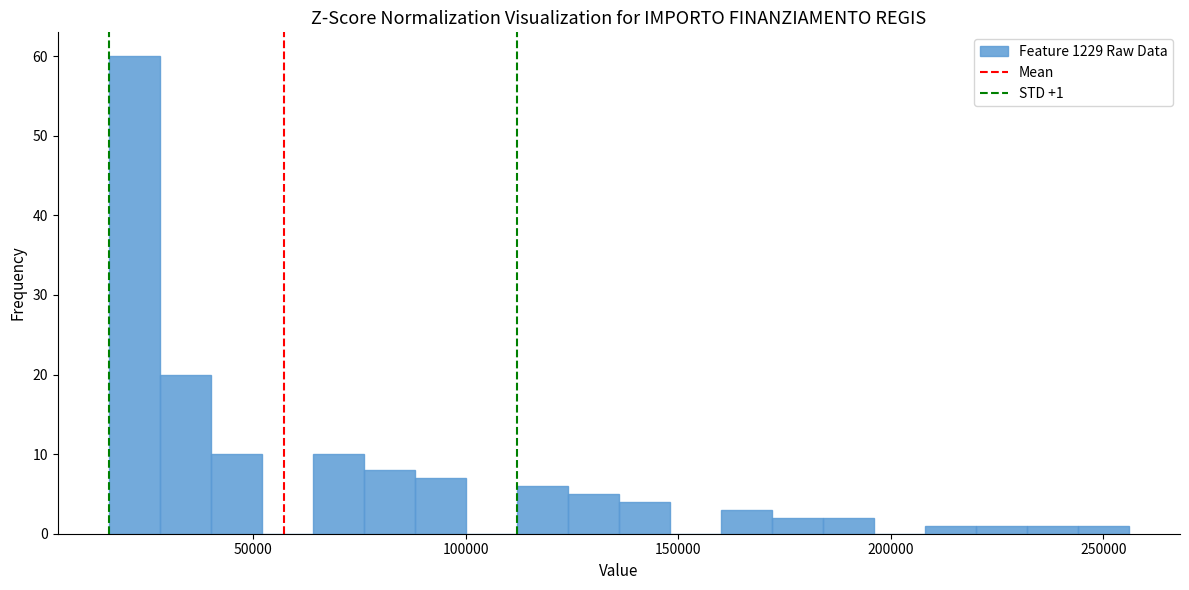

Around what value on the x-axis is the tallest bar? Give the approximate position of its centre, as read against the axis.

20000